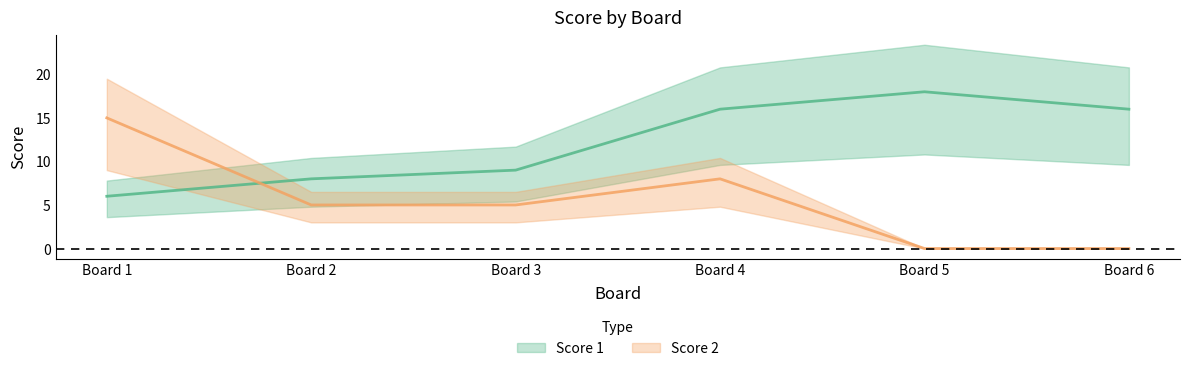

List the series in order of their peak value, highest first.

Score 1, Score 2